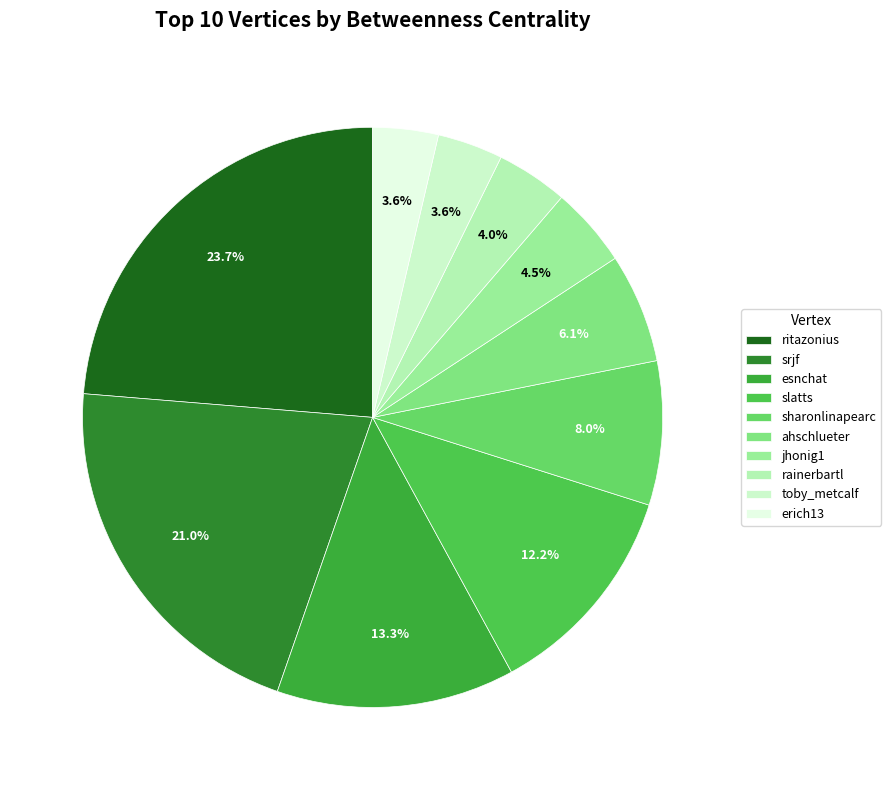

What is the change in value from ritazonius to jhonig1?

-368.9